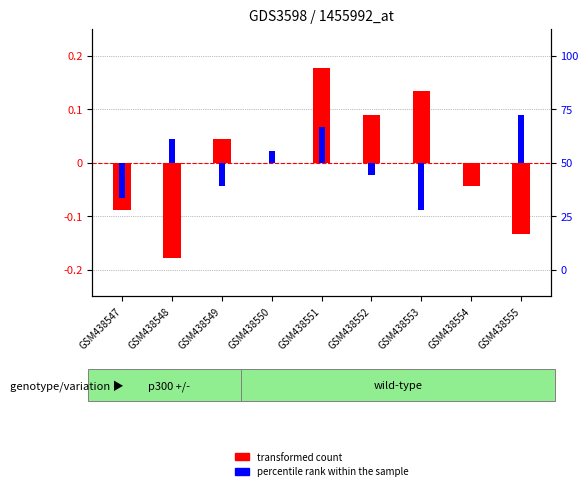

Is the value of percentile rank within the sample at GSM438554 greater than the value of transformed count at GSM438547?

Yes